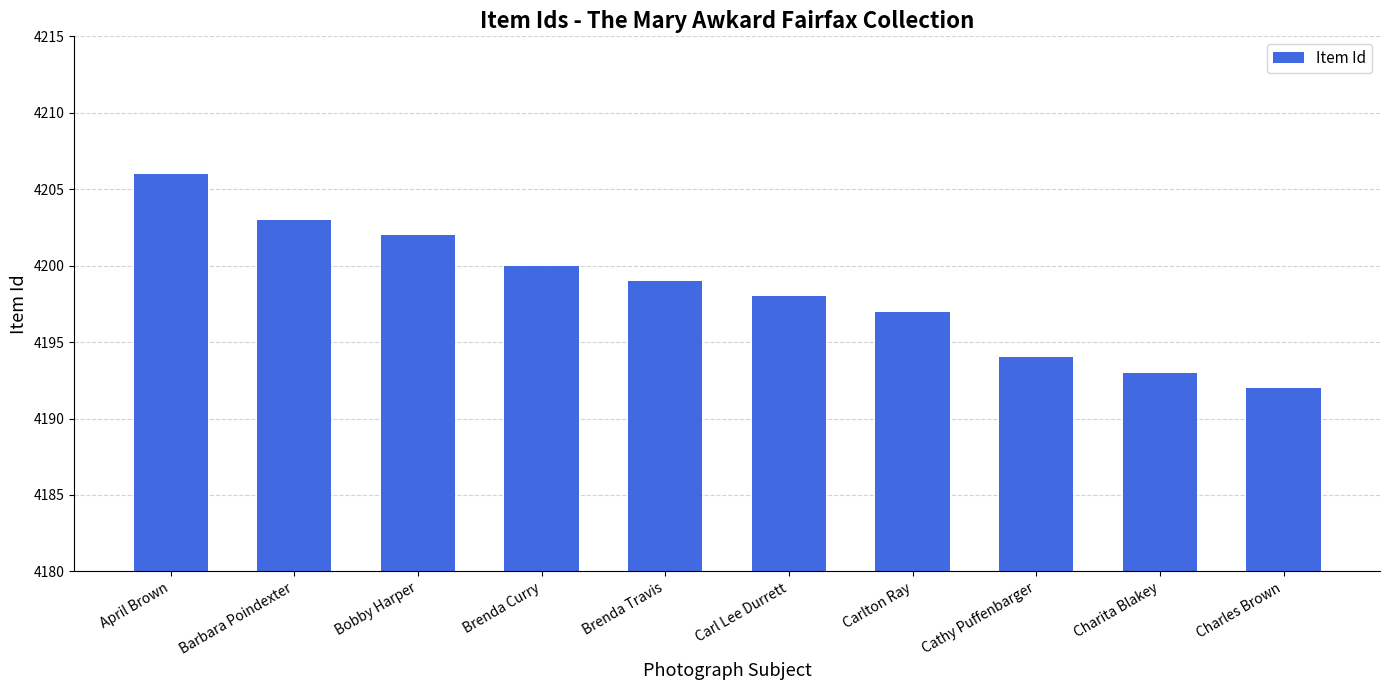

Between Cathy Puffenbarger and Brenda Travis, which is larger?

Brenda Travis